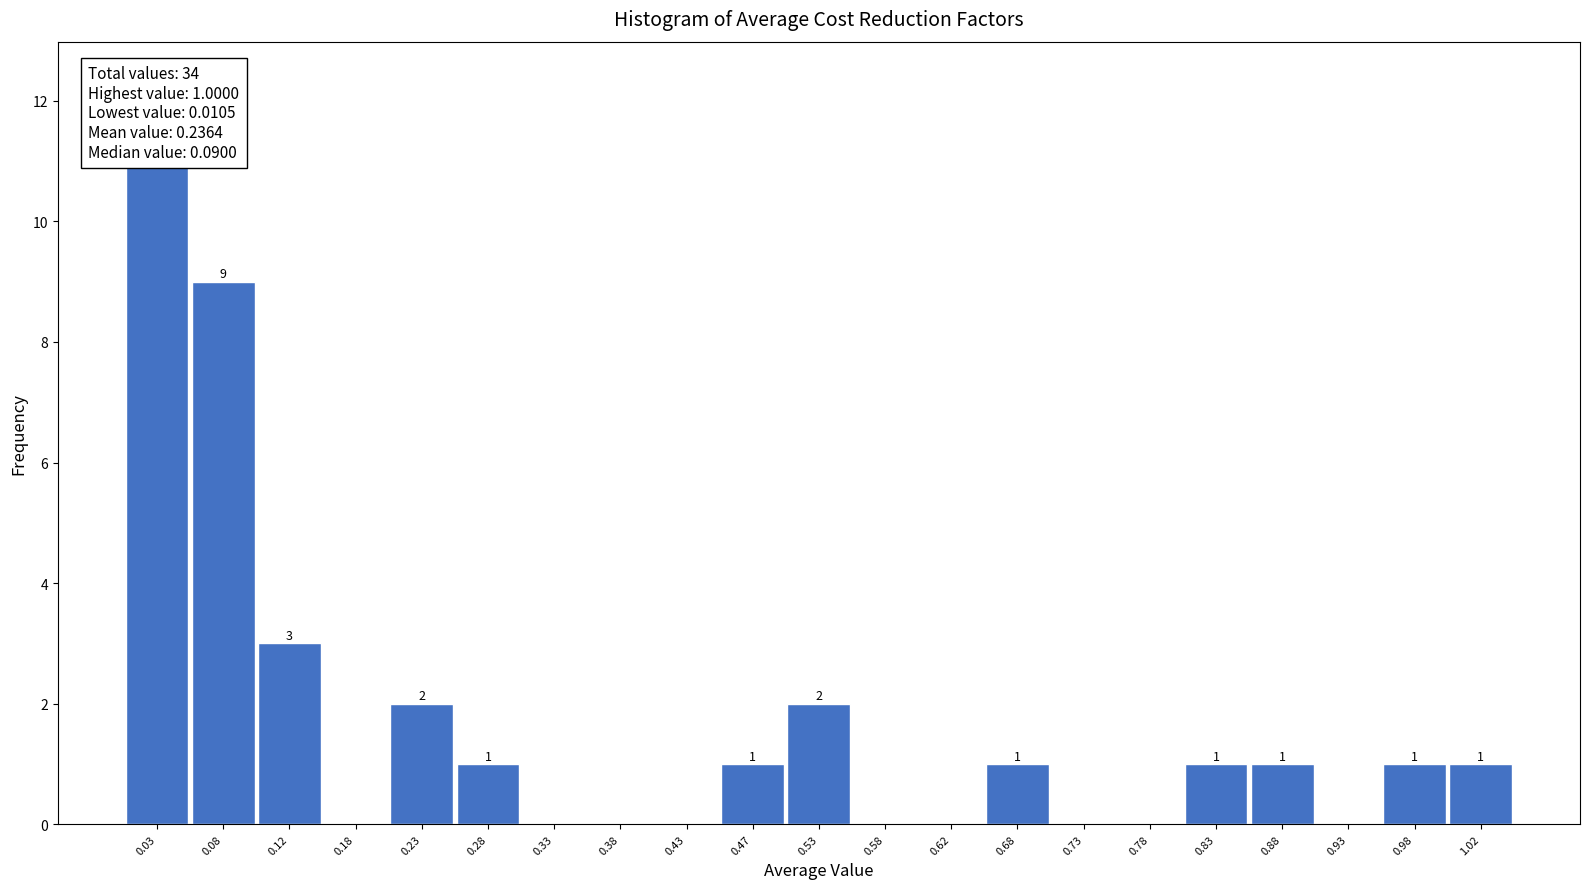

Over which range of the x-axis is the bar tallest?

0.00 to 0.05